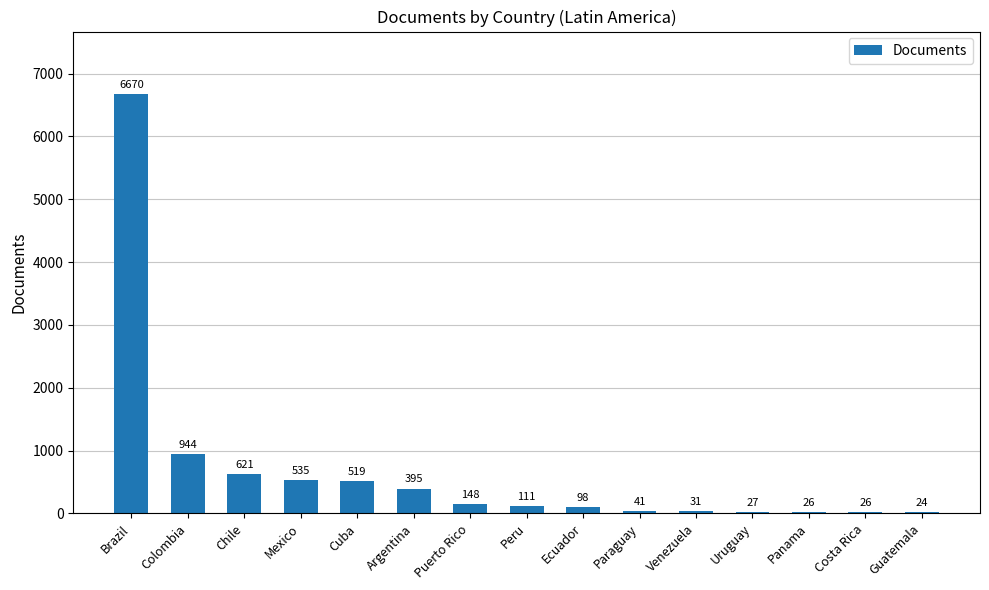

Approximately how many times larger is the value at Uruguay compared to Argentina?

0.1